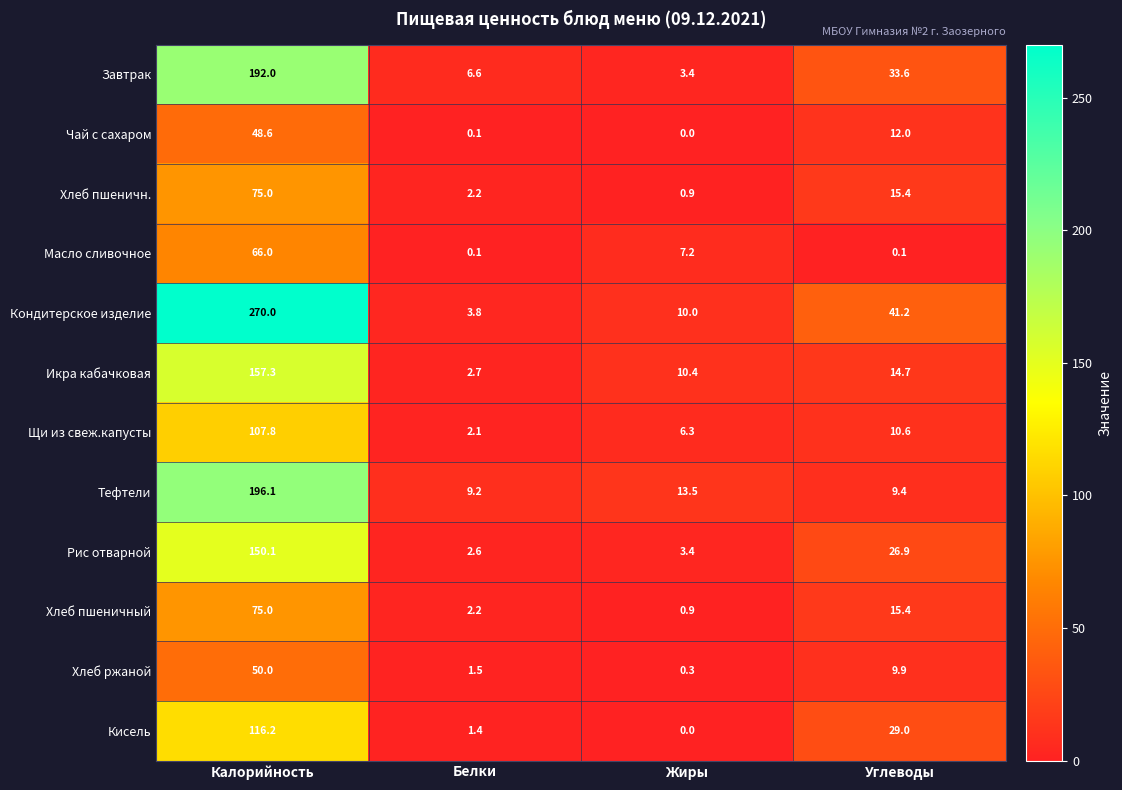

What is the spread (max minus min) of values at Белки?

9.1